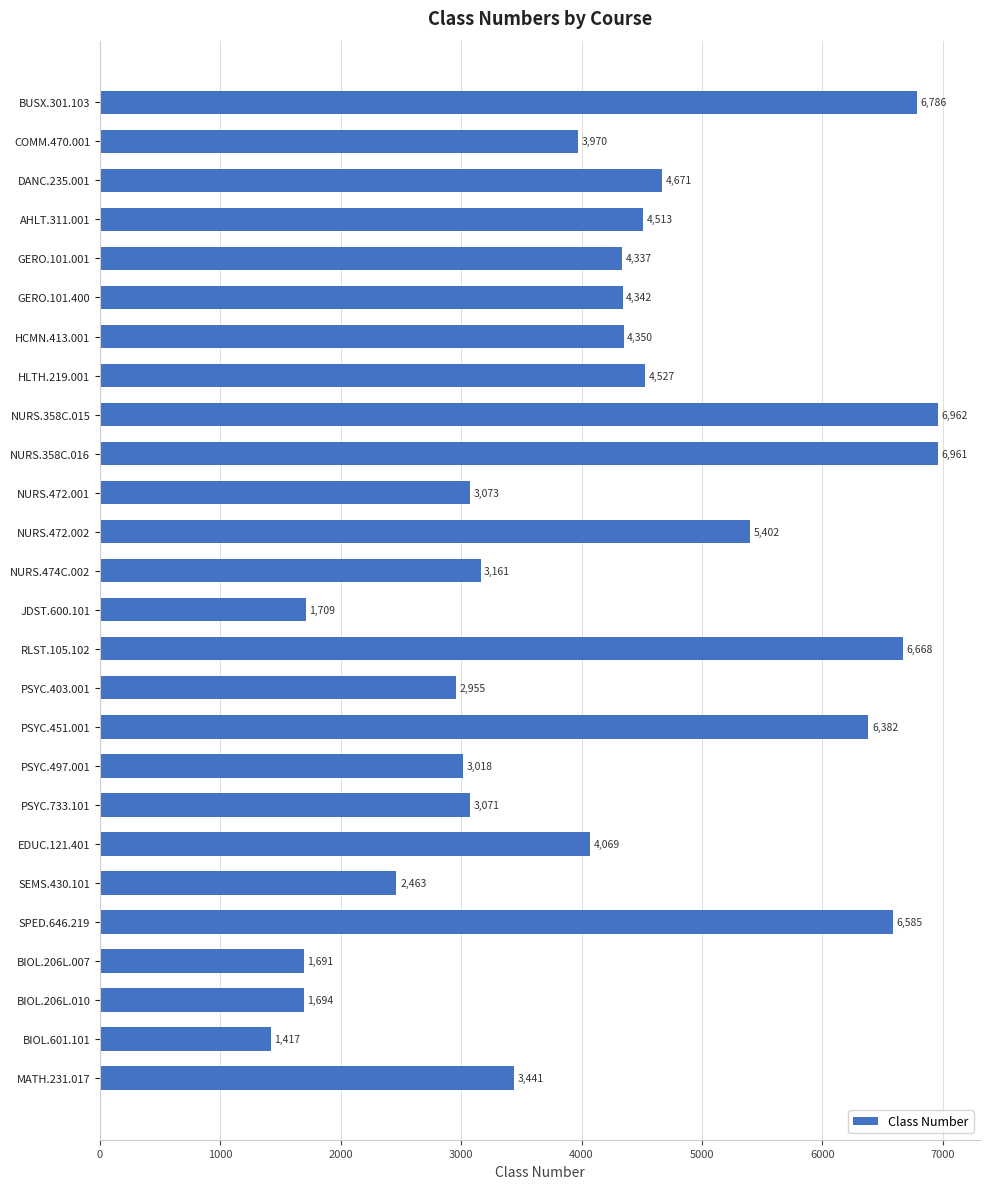

What is the minimum value shown in the chart?

1417